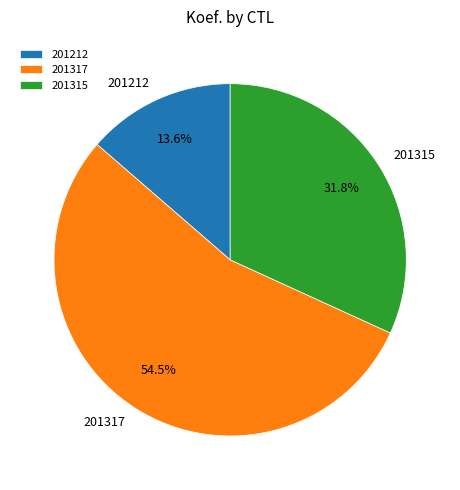

What is the largest slice in the pie chart?

201317